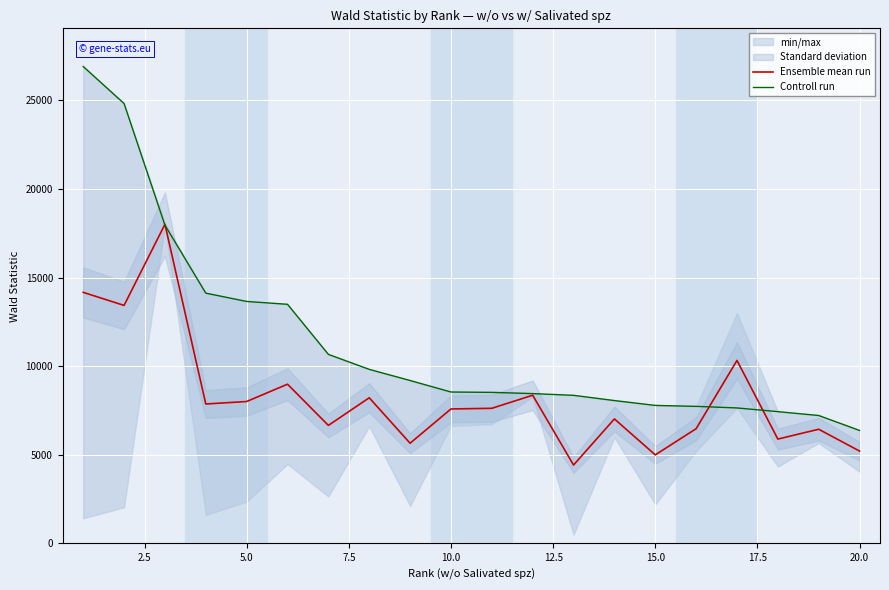

What is the greatest value displayed?

26905.2